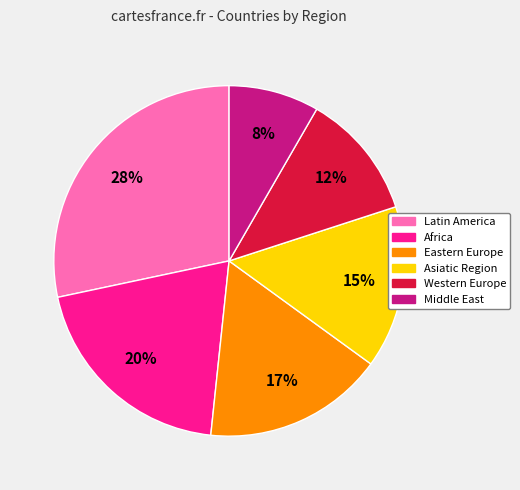

Does Africa represent more than half of the total?

No